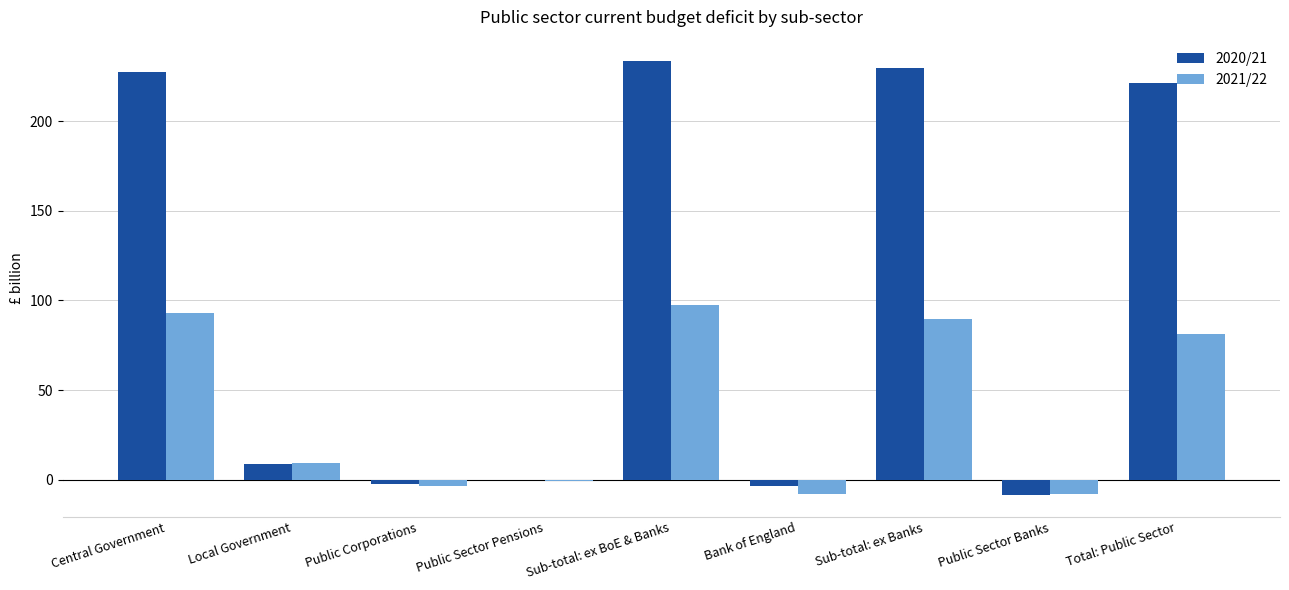

What is the sum of the 2021/22 values at Public Sector Banks and Sub-total: ex BoE & Banks?

89.6